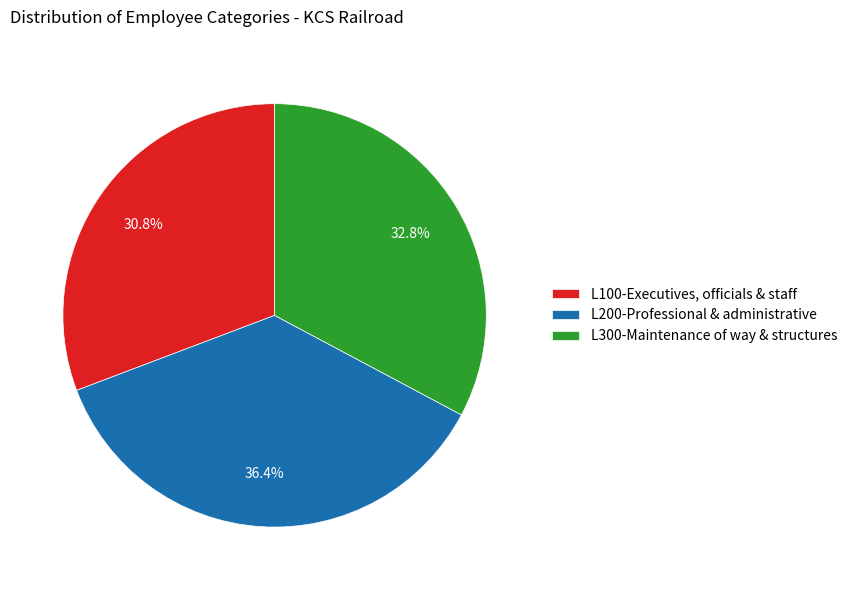

What percentage do L200-Professional & administrative and L100-Executives, officials & staff together represent?

67.2%